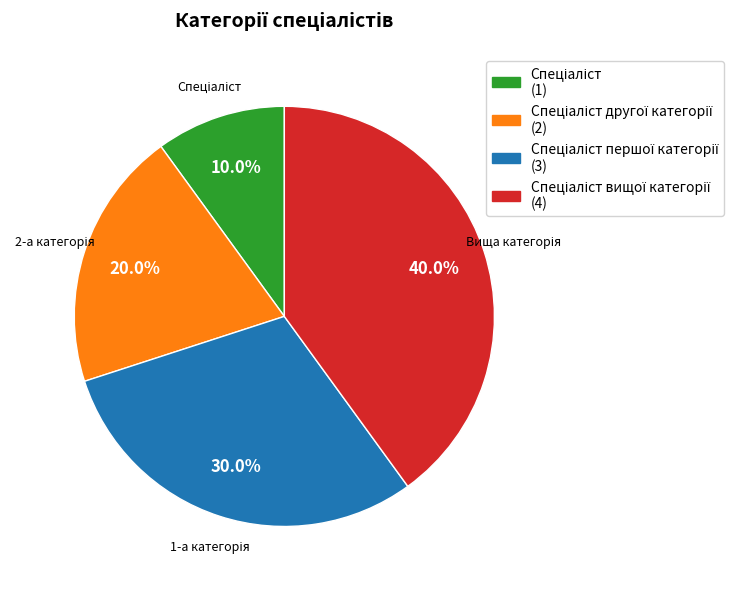

Does any single category account for the majority?

No